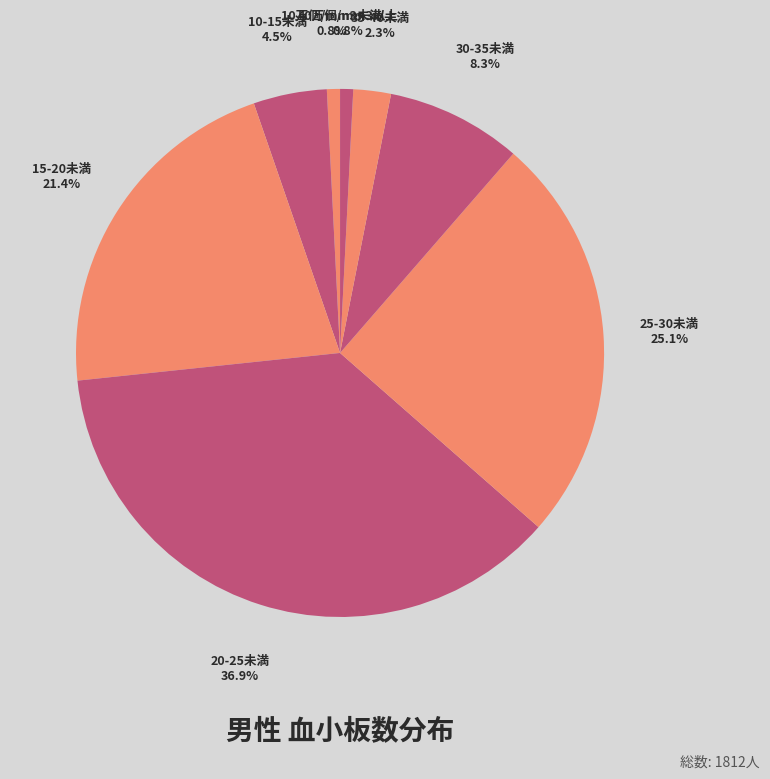

To the nearest percent, what is the combined percentage of 20-25未満 and 30-35未満?

45%